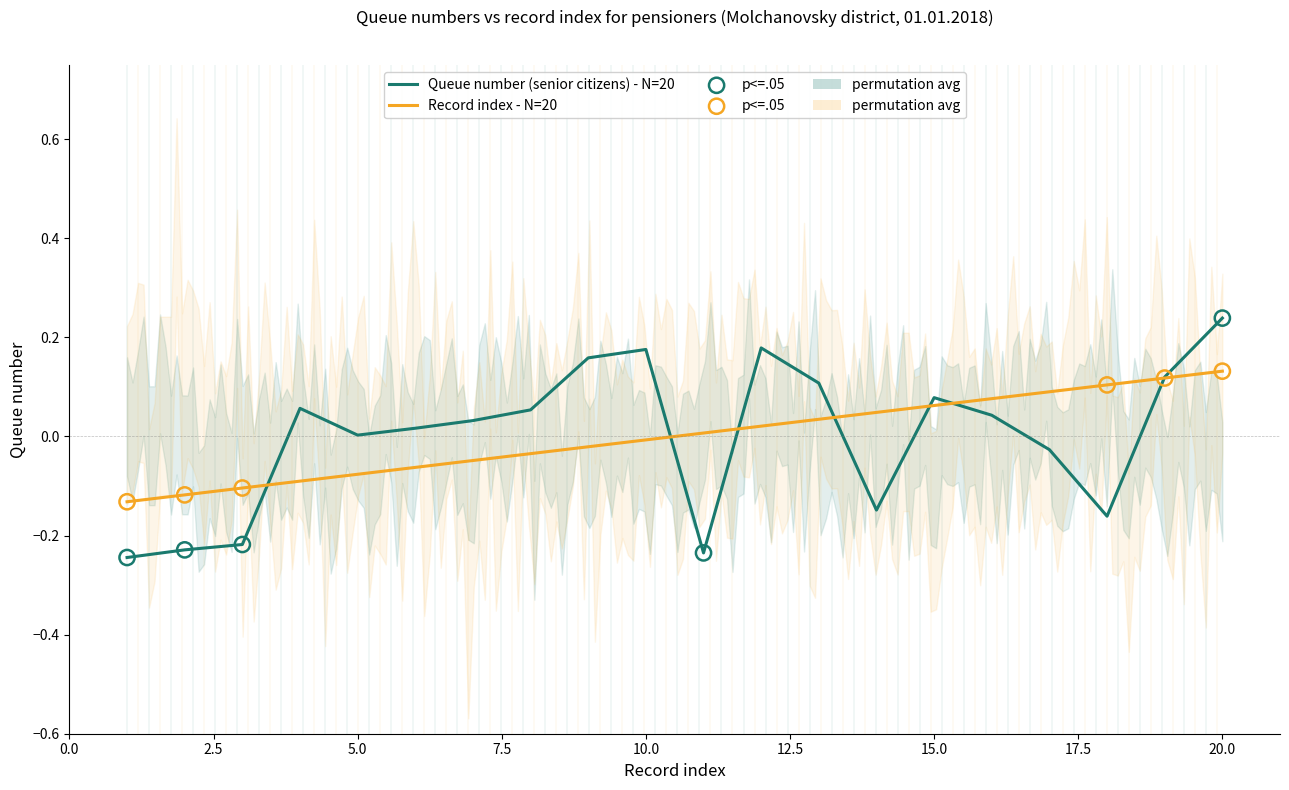

What are all the series names shown in the legend?

Queue number (senior citizens), Record index